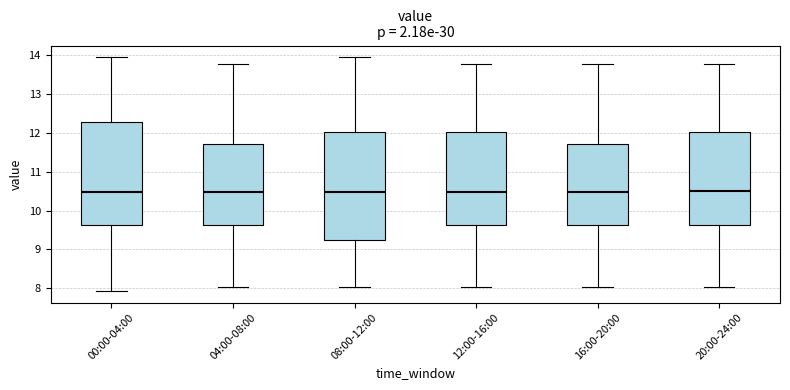

Reading left to right, read every box against the y-axis: the position of its median line, the range the box covers, and the ends of its whiskers. The values are not printed on the chart, so give them approximately, as read against the axis.

00:00-04:00: median 10.5, box 9.6 to 12.3, whiskers 7.9 to 14.0
04:00-08:00: median 10.5, box 9.6 to 11.7, whiskers 8.0 to 13.8
08:00-12:00: median 10.5, box 9.2 to 12.0, whiskers 8.0 to 14.0
12:00-16:00: median 10.5, box 9.6 to 12.0, whiskers 8.0 to 13.8
16:00-20:00: median 10.5, box 9.6 to 11.7, whiskers 8.0 to 13.8
20:00-24:00: median 10.5, box 9.6 to 12.0, whiskers 8.0 to 13.8